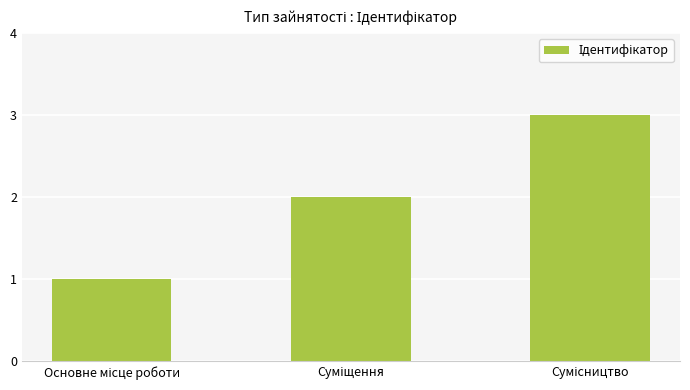

What is the sum of all values?

6